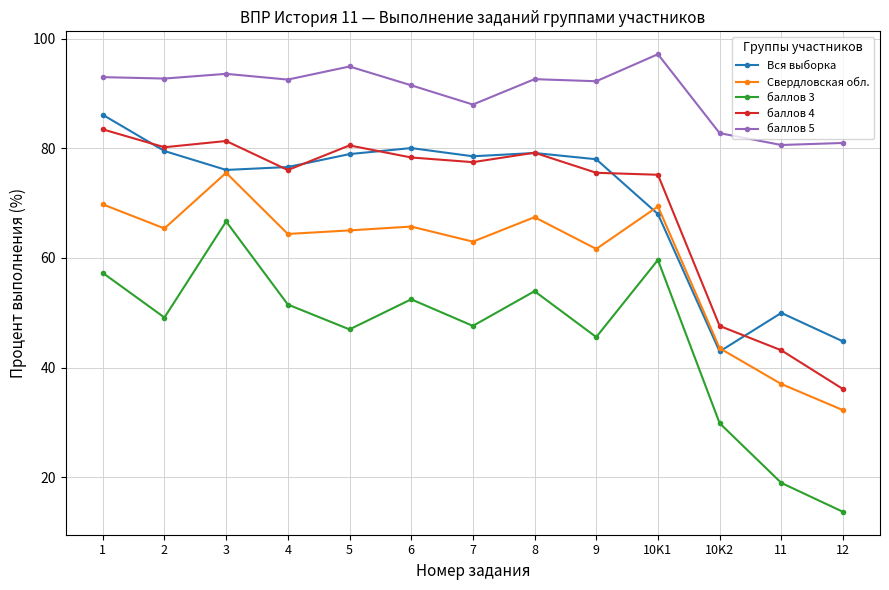

Is this an area chart (filled region under the line)?

No